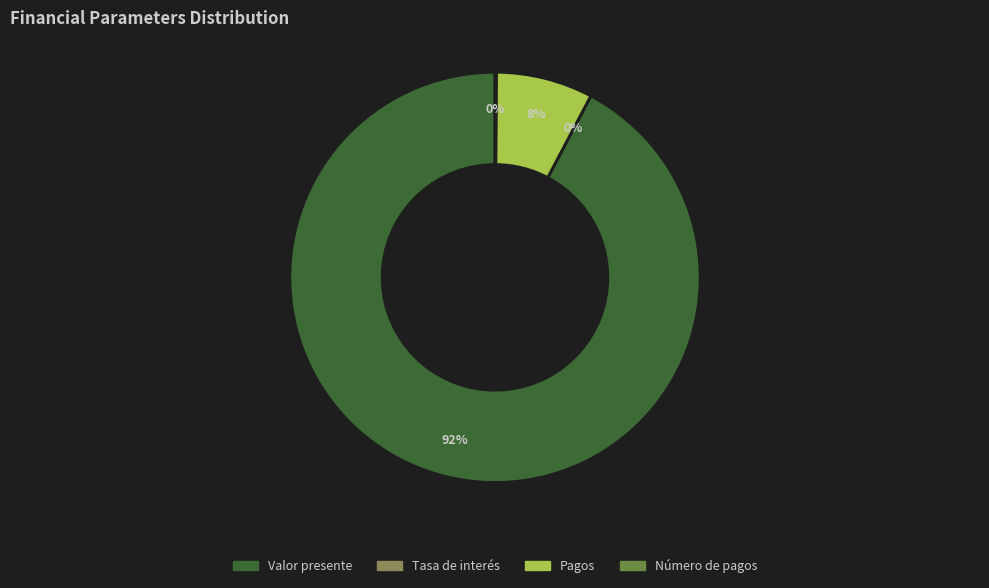

Between Pagos and Valor presente, which is larger?

Valor presente